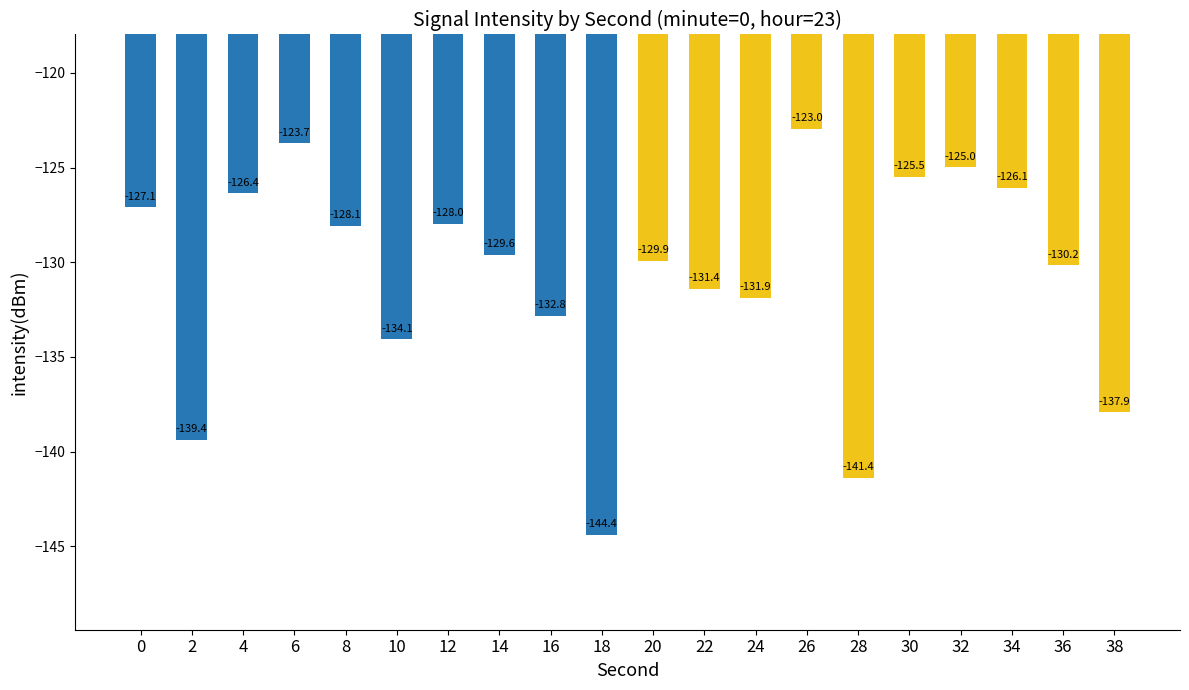

What is the average value?

-130.8